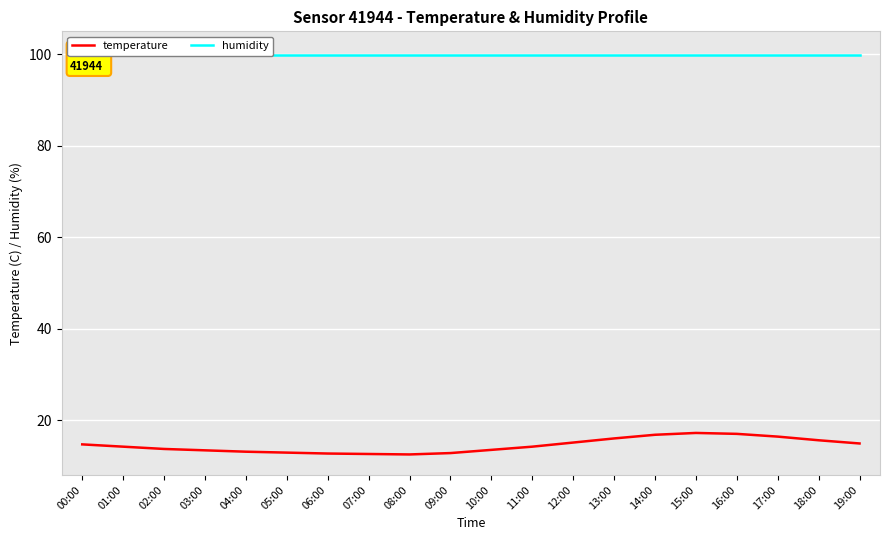

Reading left to right, extract all data points from this chart.

temperature: 14.7	14.2	13.7	13.4	13.1	12.9	12.7	12.6	12.5	12.8	13.5	14.2	15.1	16.0	16.8	17.2	17.0	16.4	15.6	14.9
humidity: 99.9	99.9	99.9	99.9	99.9	99.9	99.9	99.9	99.9	99.9	99.9	99.9	99.9	99.9	99.9	99.9	99.9	99.9	99.9	99.9